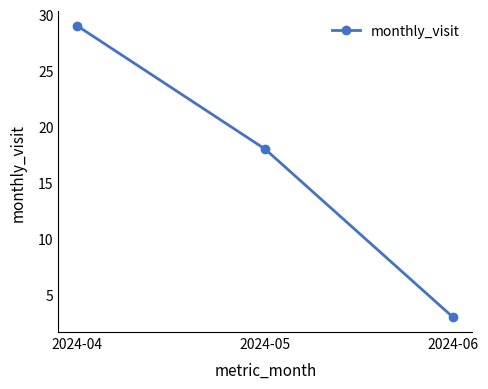

Count the values in the range 3 to 29.

3